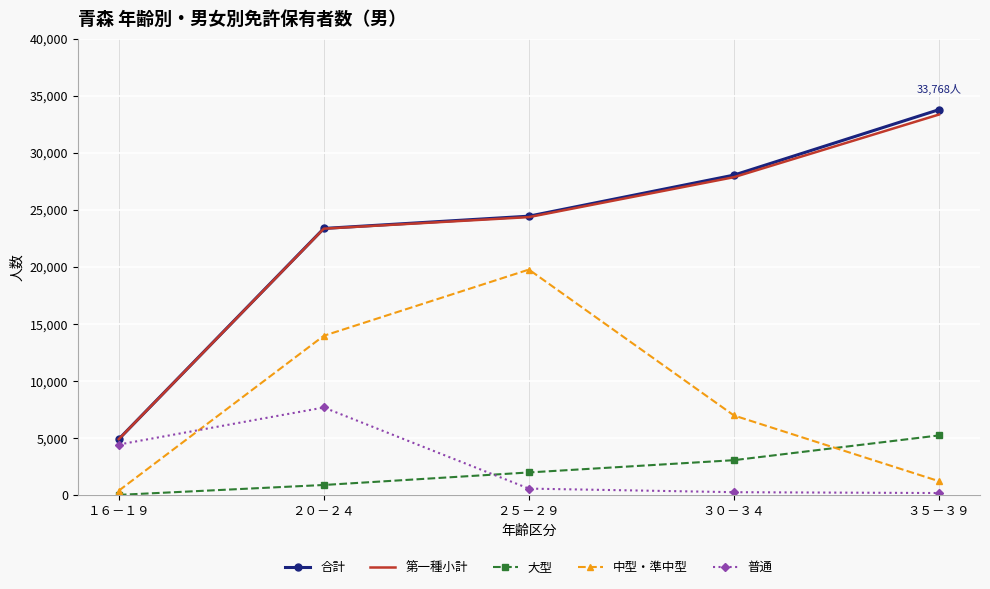

True or false: 中型・準中型 and 合計 intersect in this chart.

False